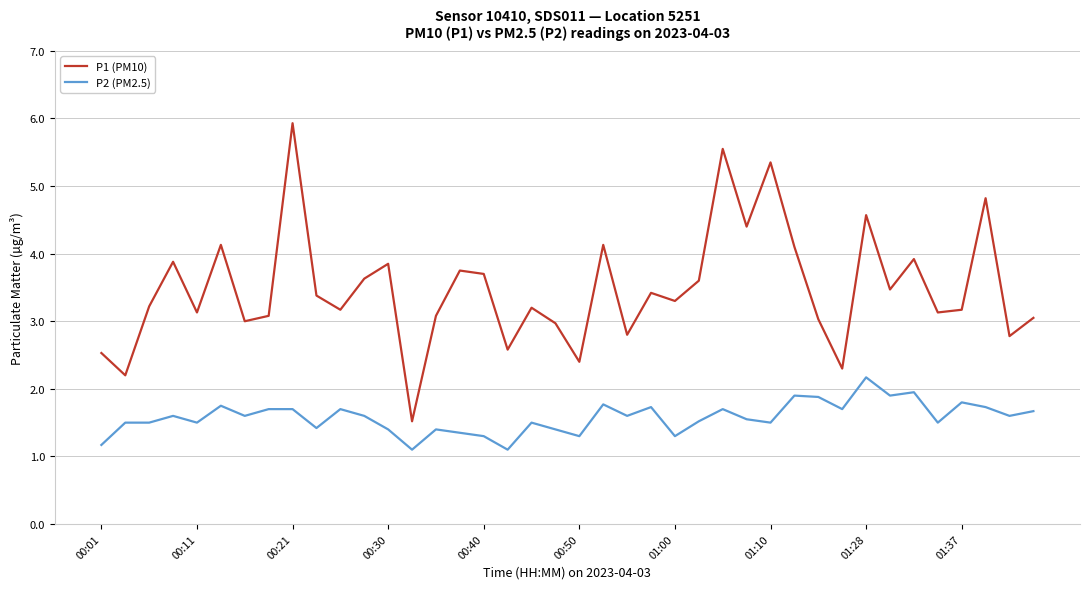

What is the greatest value displayed?

5.9